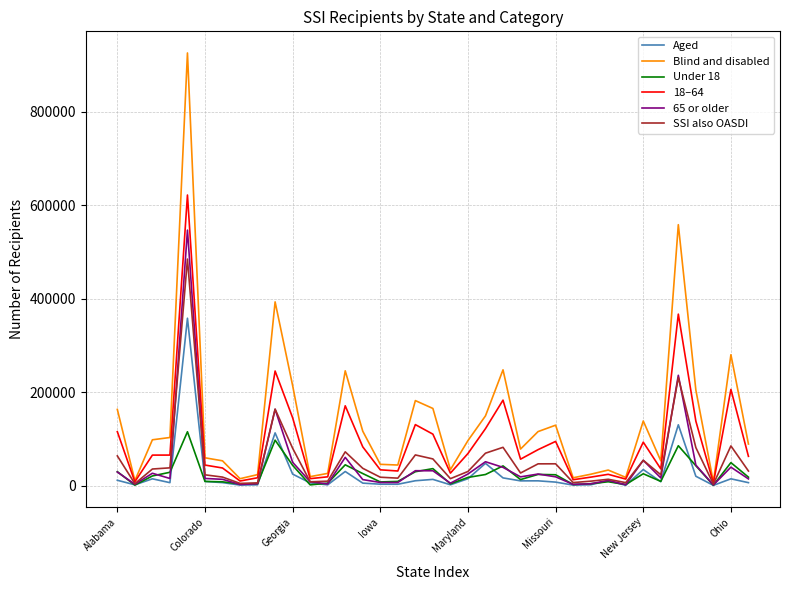

What are all the series names shown in the legend?

Aged, Blind and disabled, Under 18, 18–64, 65 or older, SSI also OASDI